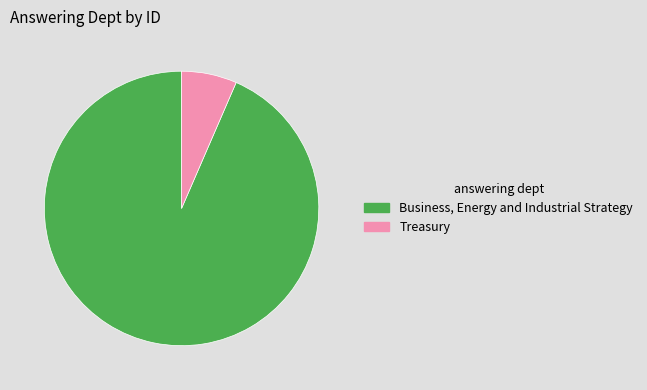

What is the smallest slice in the pie chart?

Treasury